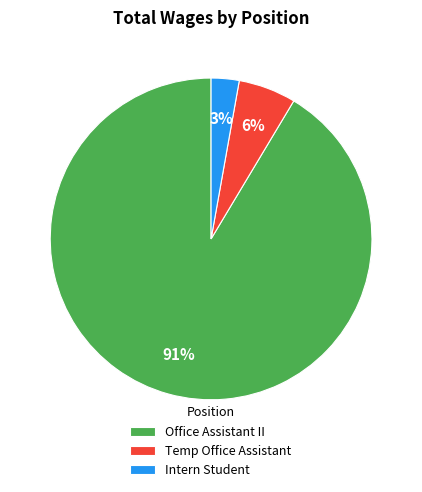

Between Office Assistant II and Intern Student, which is larger?

Office Assistant II